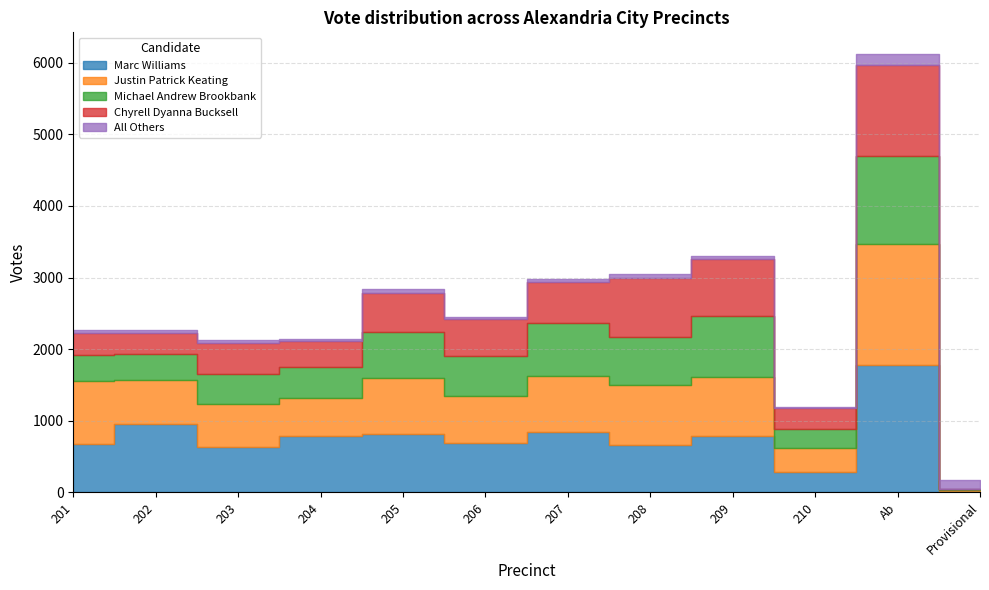

At which category is the sum across all series the highest?

Ab